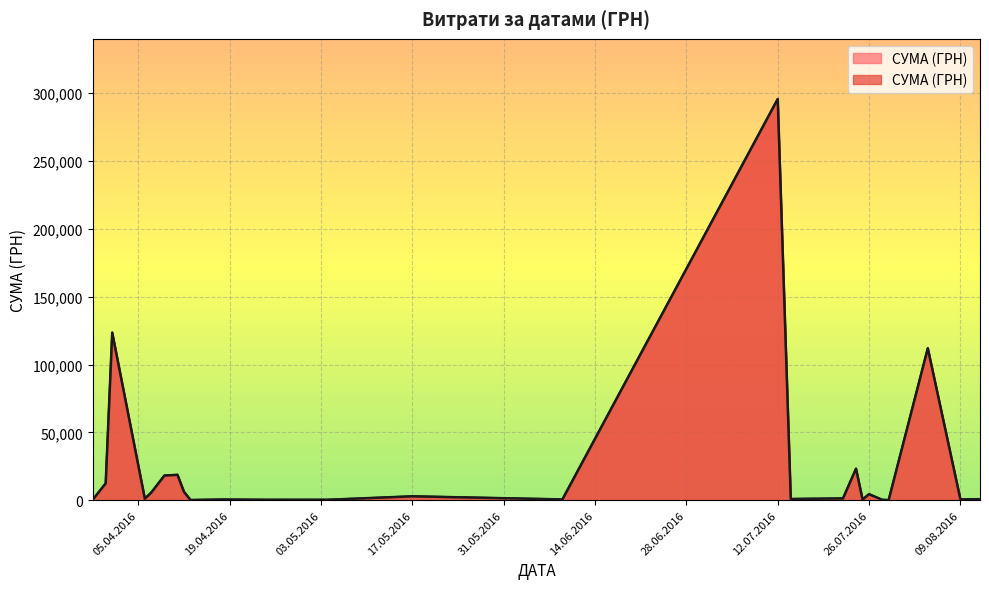

What is the greatest value displayed?

295638.6